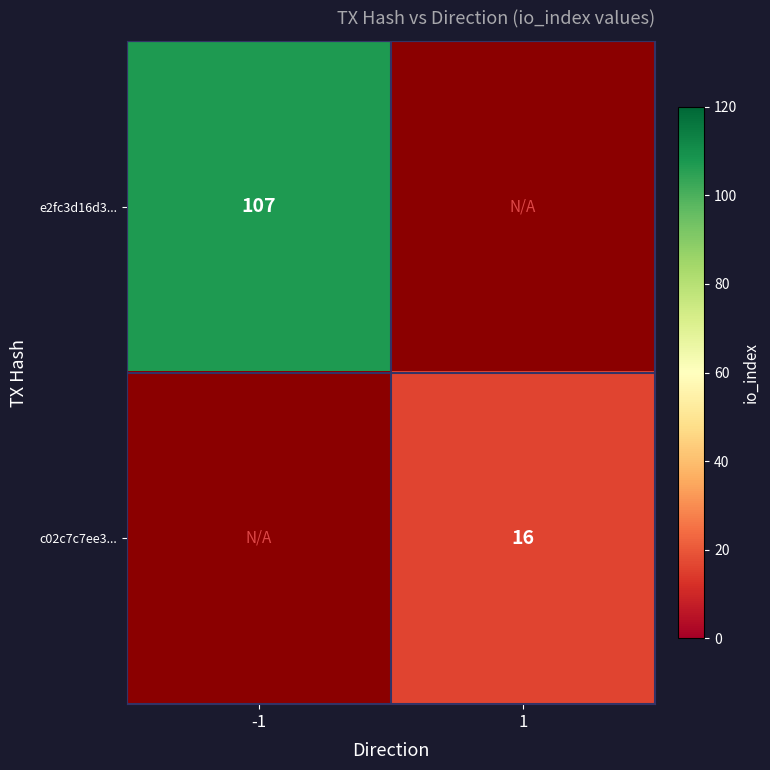

The c02c7c7ee3... series shows 29 at 1. True or false?

False